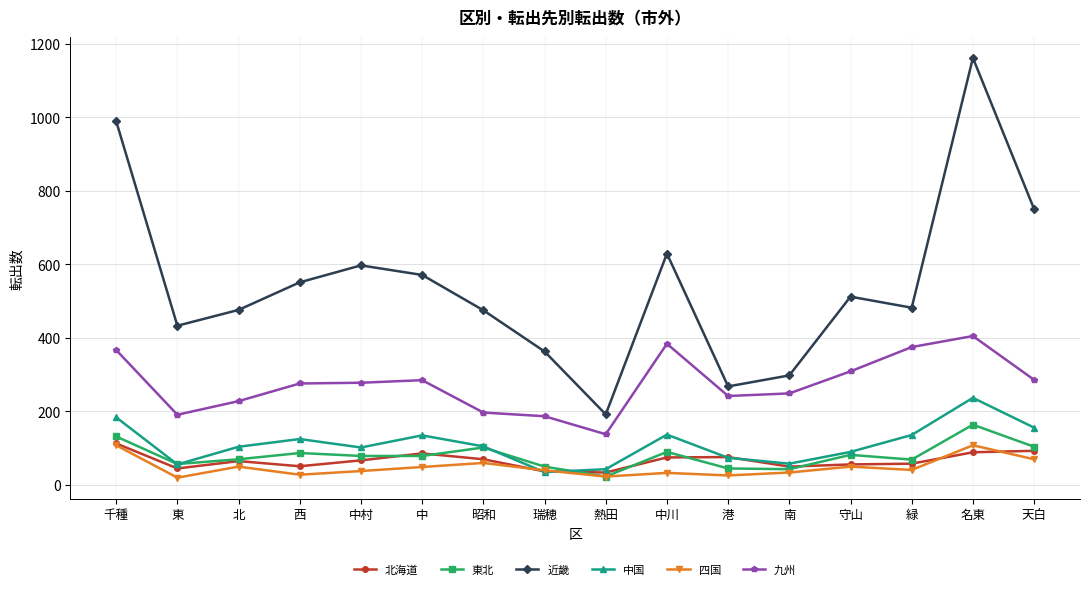

What is the sum of all 北海道 values?

1065